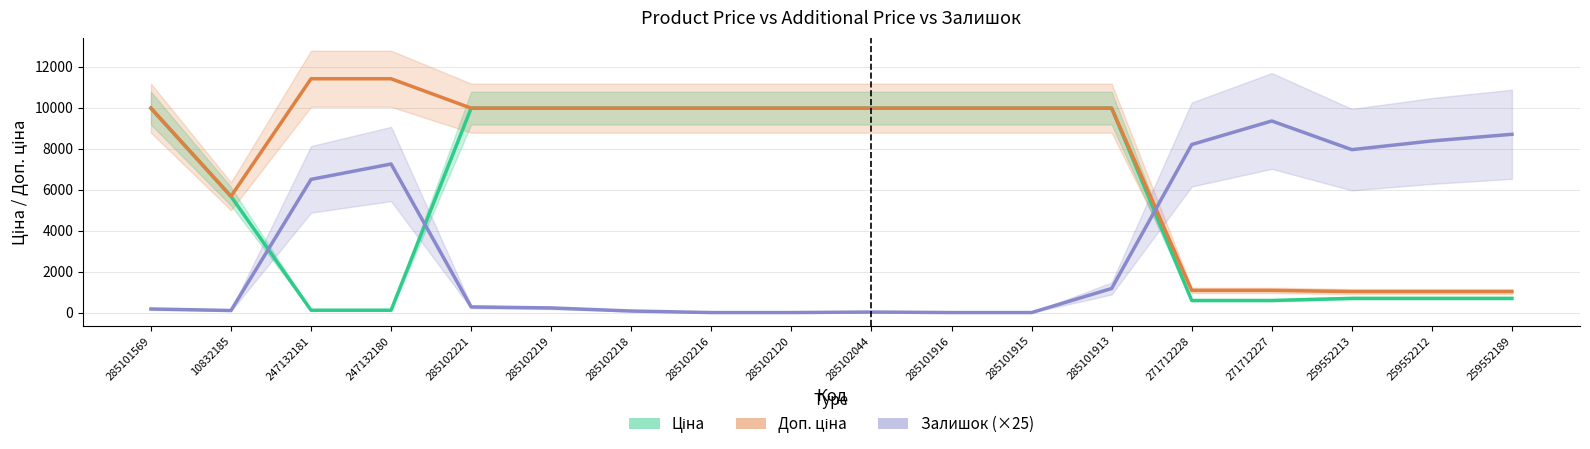

What is the sum of the Доп. ціна values at 247132181 and 259552189?

12434.6